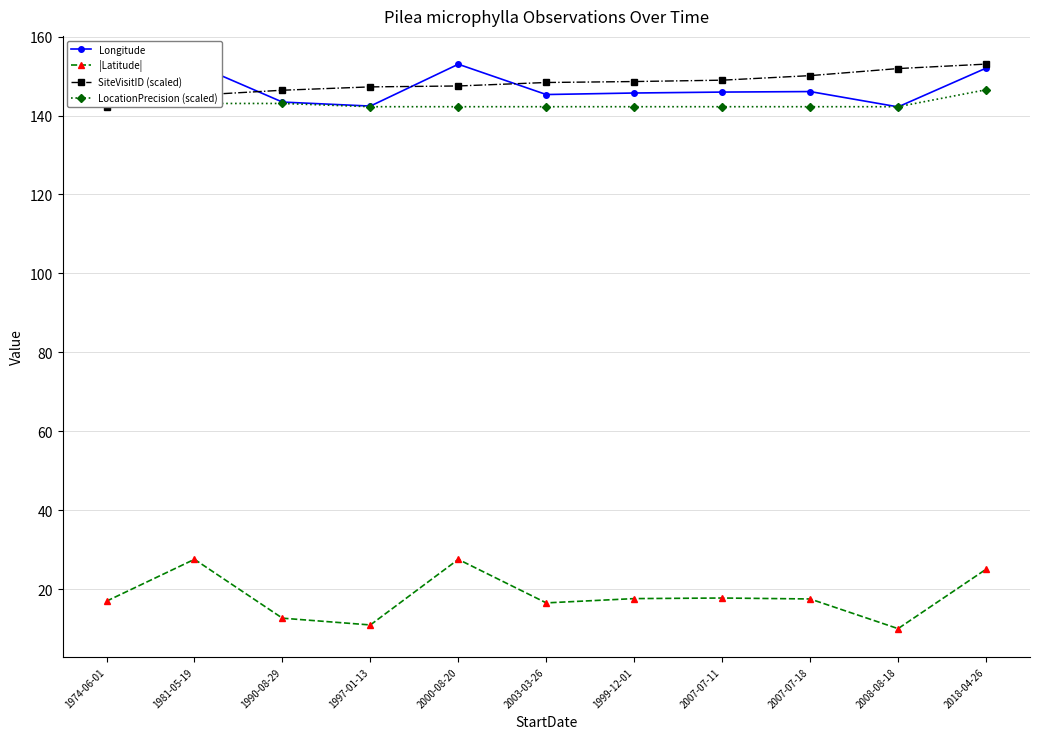

Which series has the widest spread of values?

|Latitude|